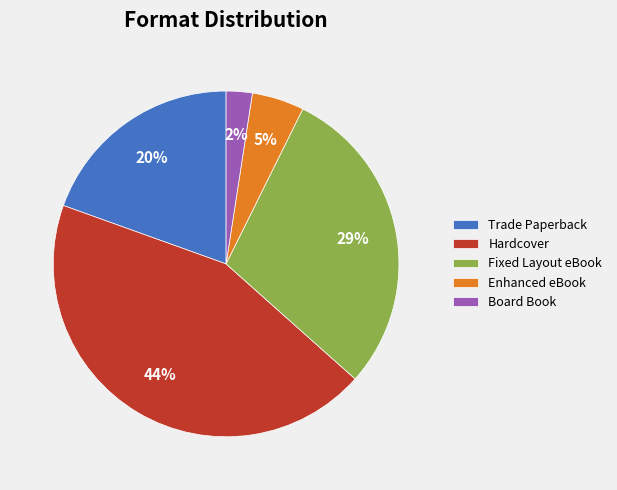

Is the sum of Trade Paperback and Hardcover greater than half?

Yes